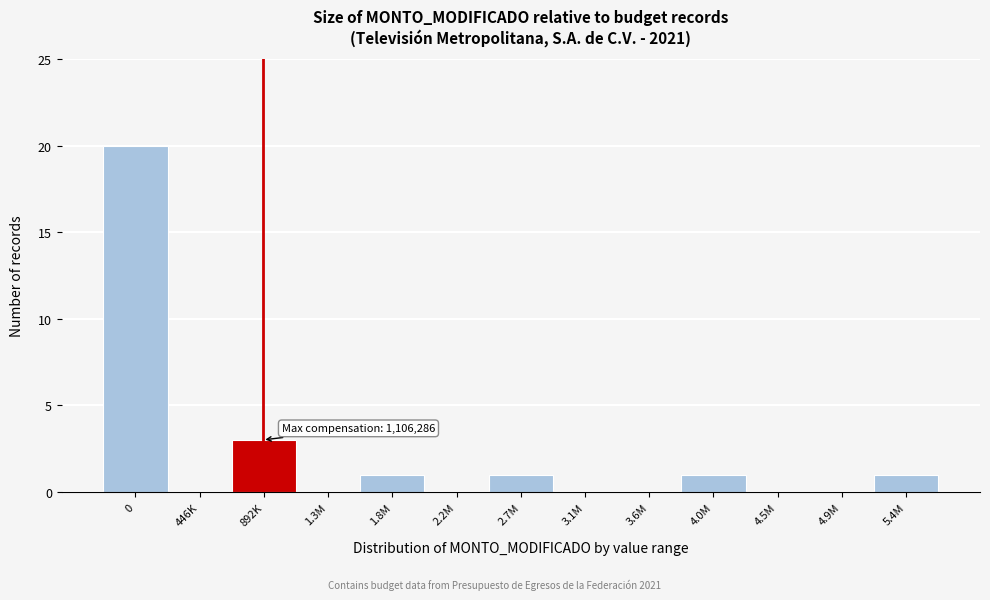

Reading left to right, extract all data points from this chart.

0=20	446K=0	892K=3	1.3M=0	1.8M=1	2.2M=0	2.7M=1	3.1M=0	3.6M=0	4.0M=1	4.5M=0	4.9M=0	5.4M=1